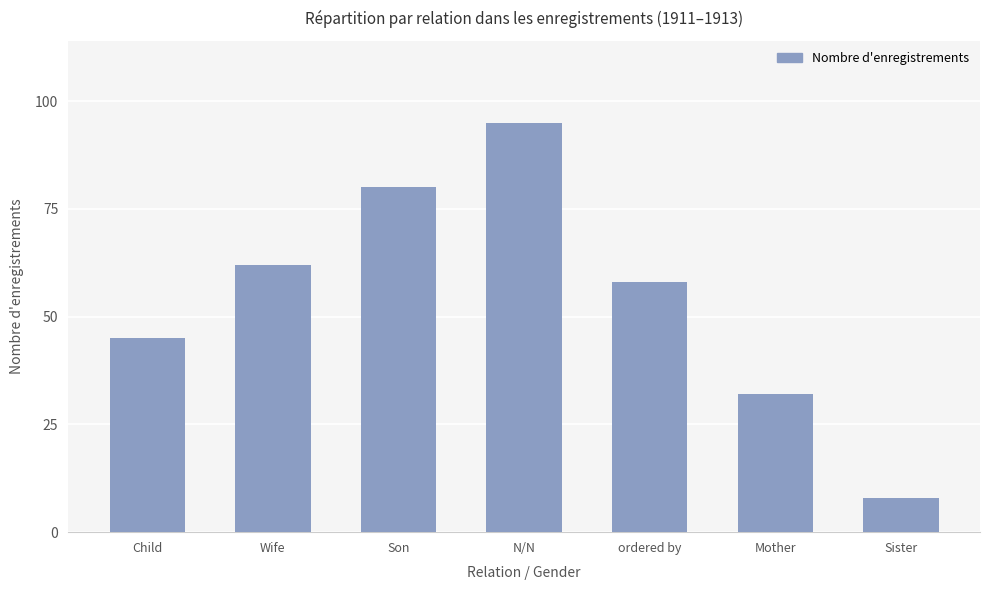

What is the smallest value displayed?

8